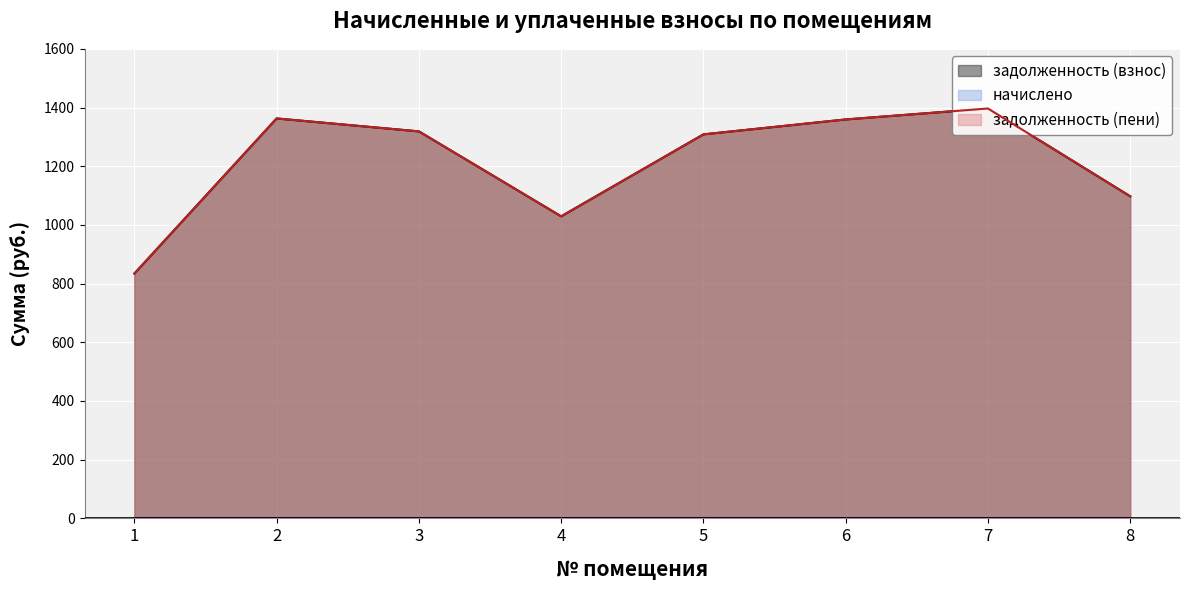

Which has a higher value, 3 or 8?

3